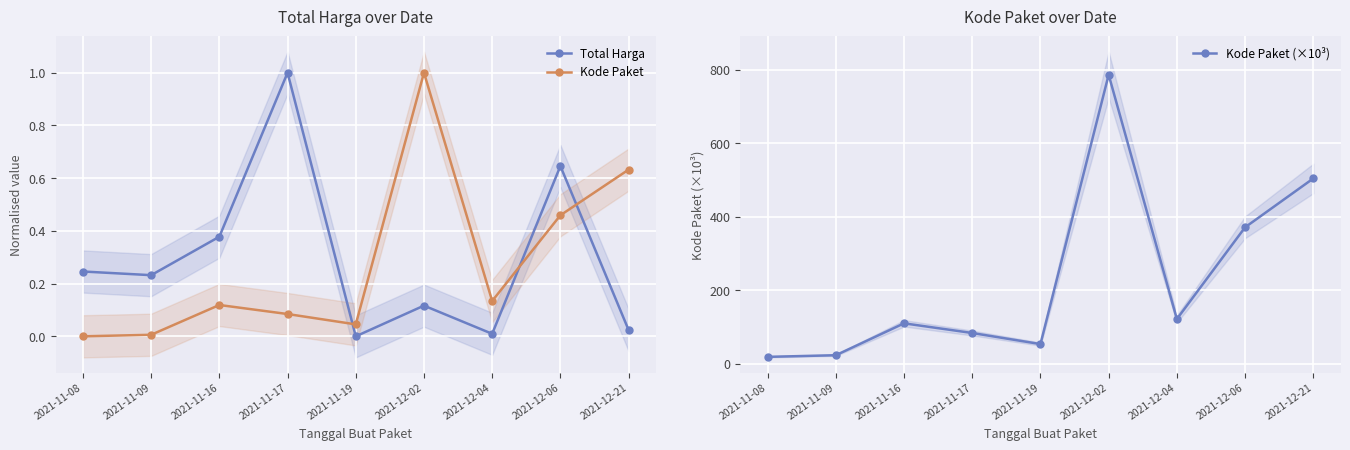

Does the chart display data point markers on the line(s)?

Yes